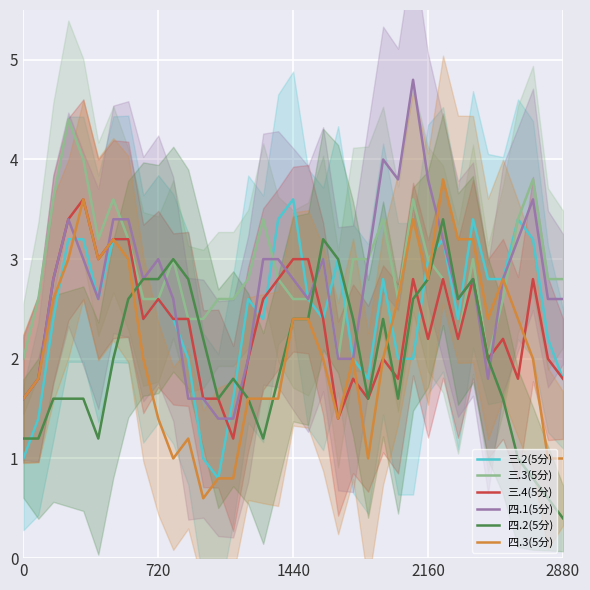

True or false: 三.4(5分) has a value of 3.5 at 720.

False